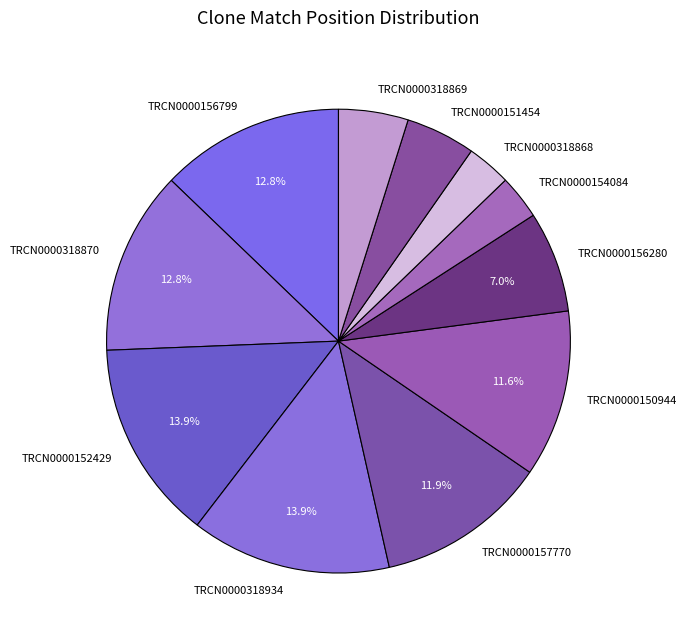

To the nearest percent, what is the difference between the largest and smallest slice percentages?

11%